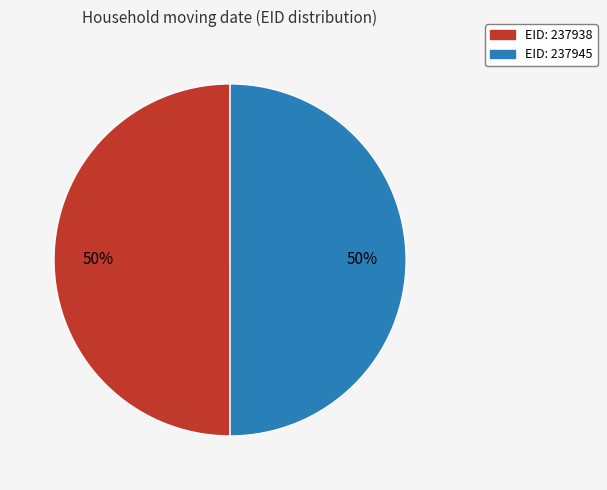

To the nearest percent, what is the average slice percentage?

50%